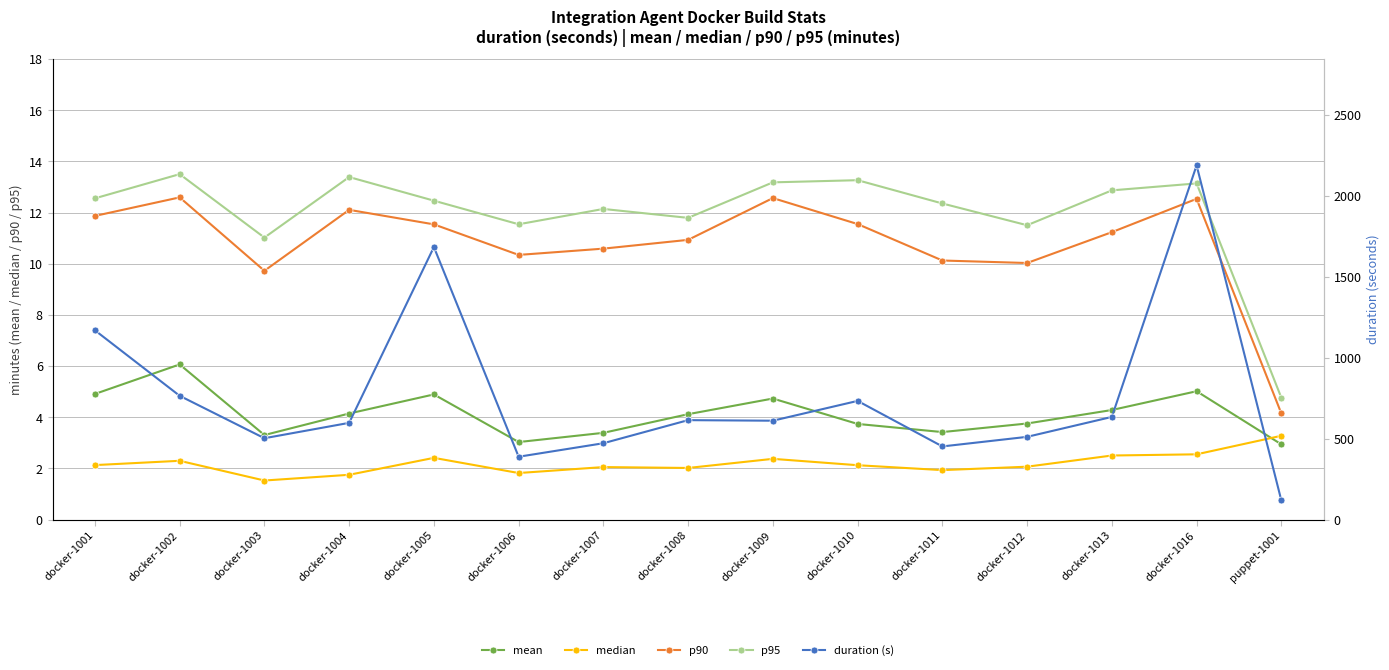

Which category has the highest value in the p90 series?

docker-1002